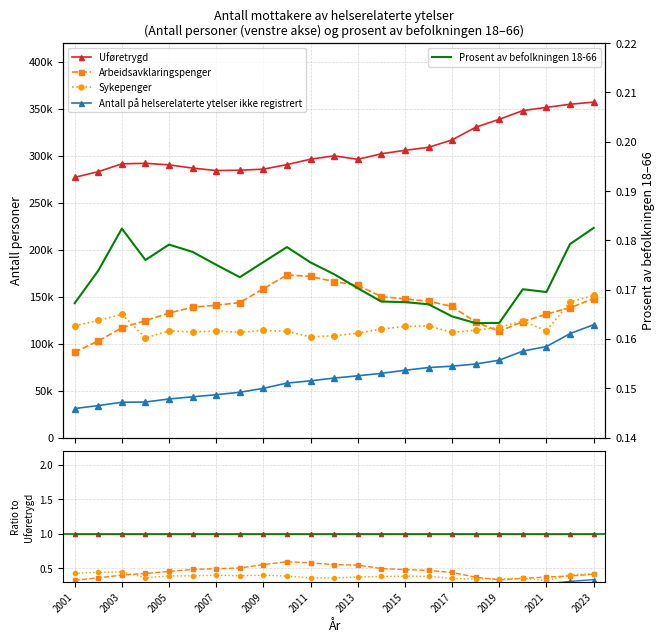

What position from the right is 2017?

7